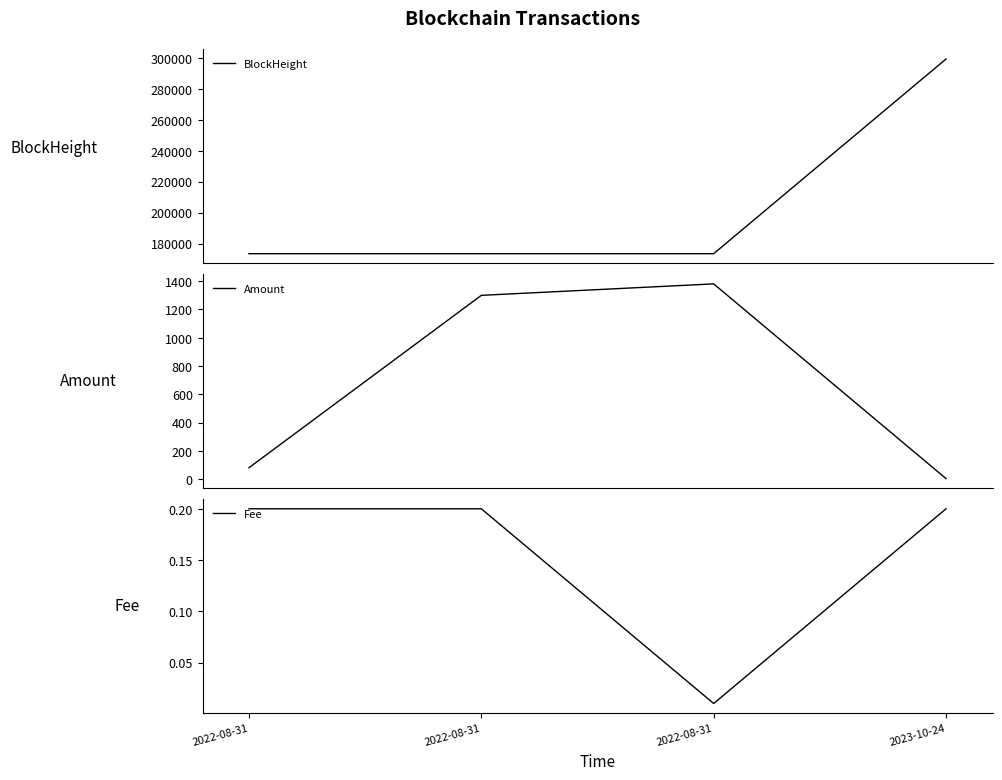

At which label does Fee reach its peak?

2022-08-31